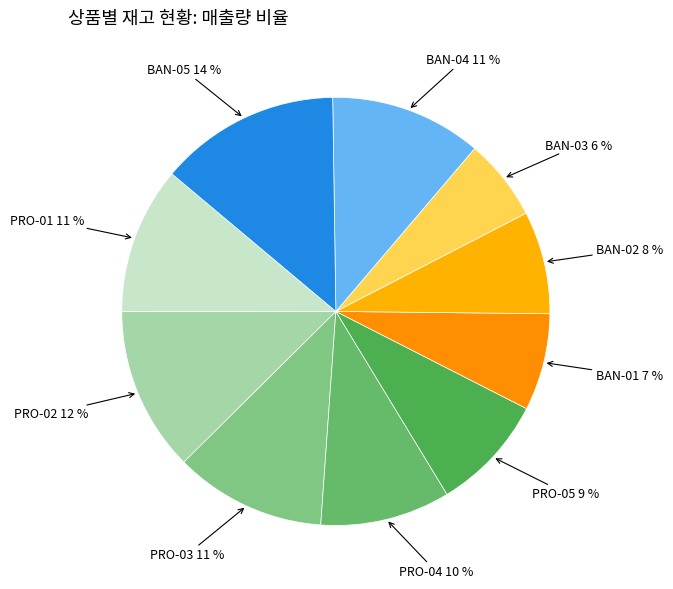

Which category has the smallest portion of the pie?

BAN-03